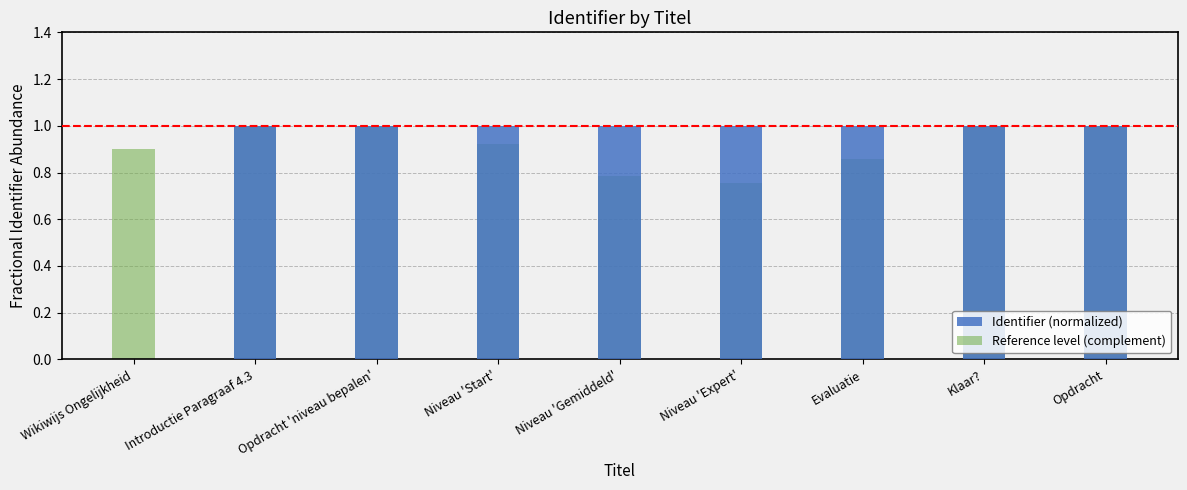

What is the label of the 5th bar from the left?

Niveau 'Gemiddeld'